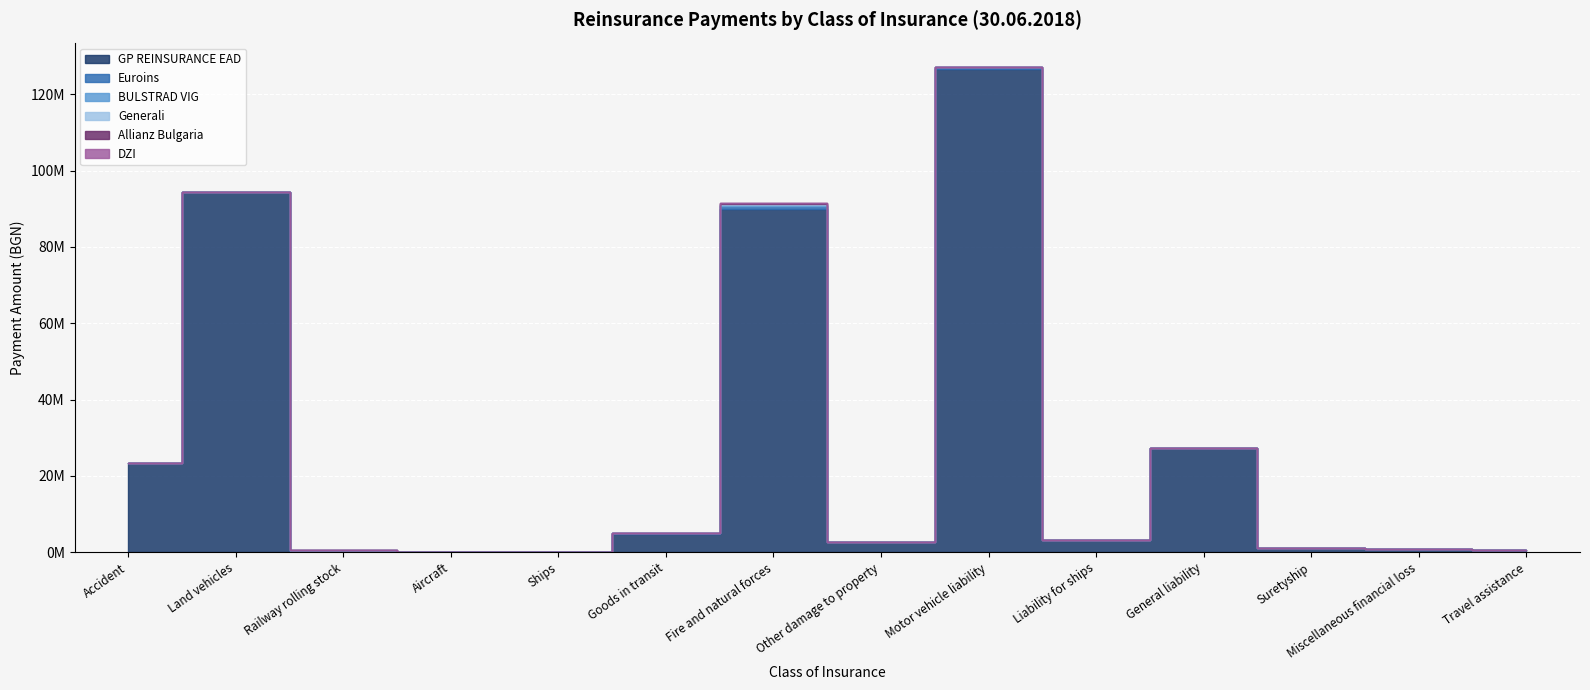

What is the difference between the second highest and second lowest values in the DZI series?

843.5